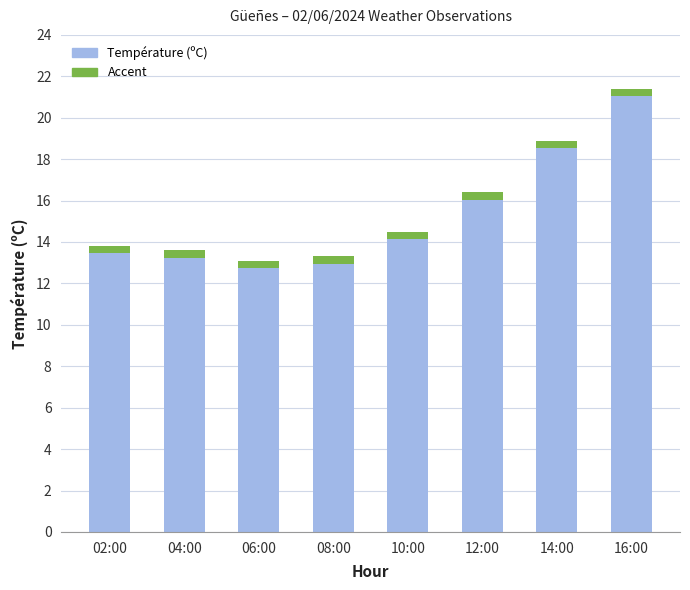

Where is the data nearest to the value 17?

12:00